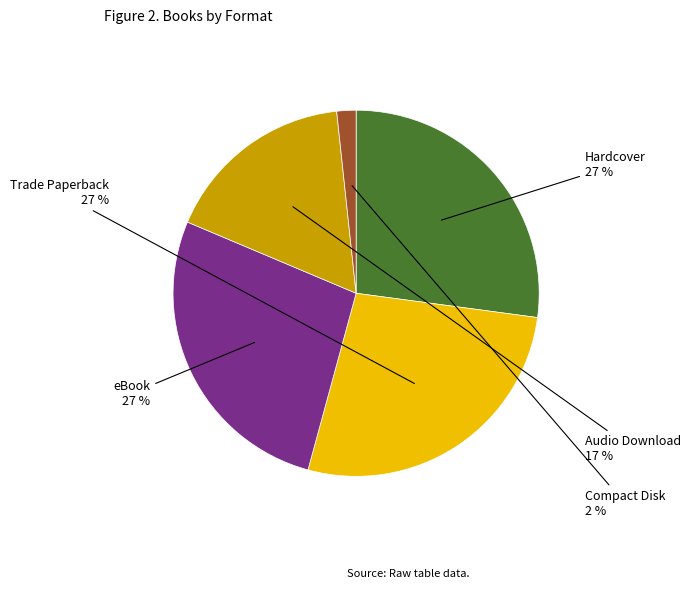

To the nearest percent, what is the average slice percentage?

20%